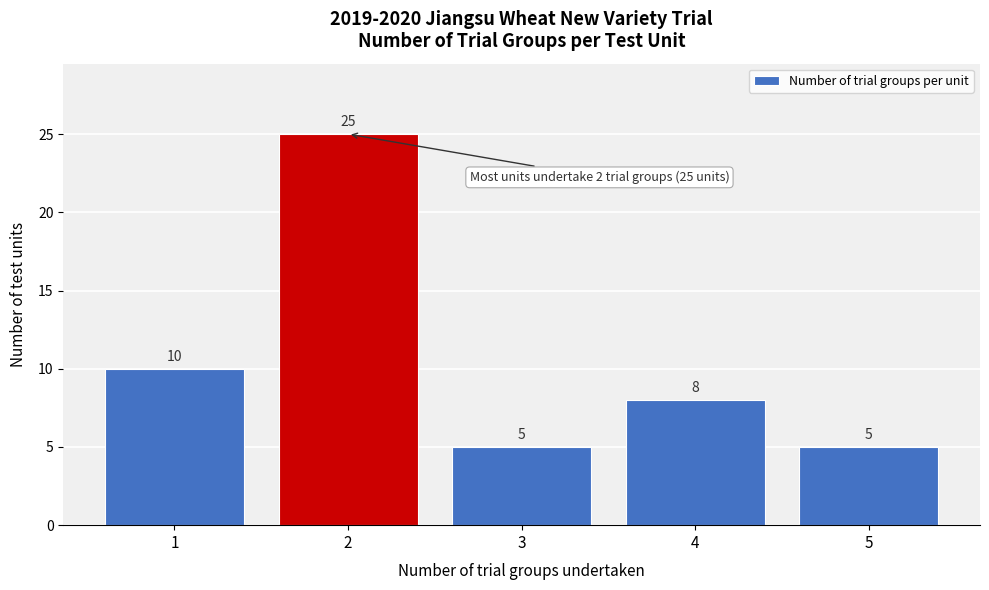

What is the height of the bar covering 1.5 to 2.5 on the x-axis?

25